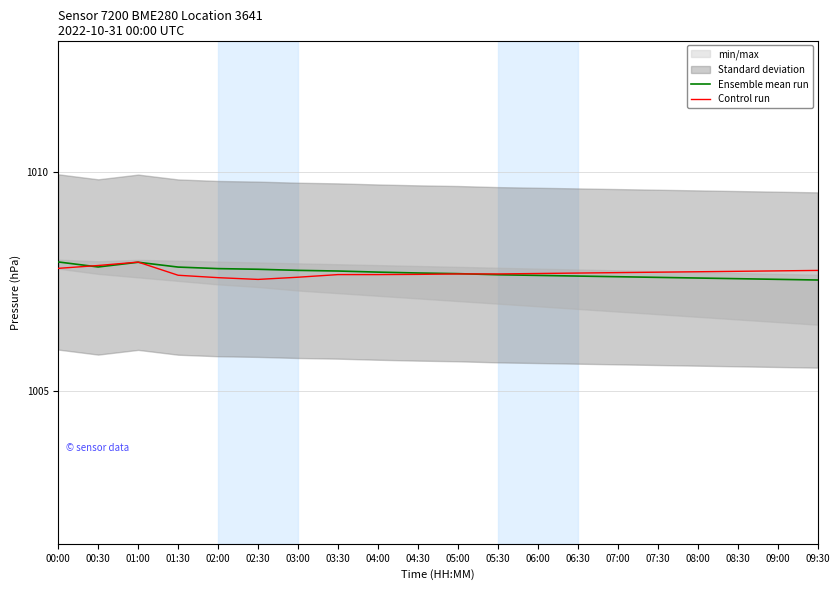

Is it true that Ensemble mean run equals 1007.6 at 08:30?

True